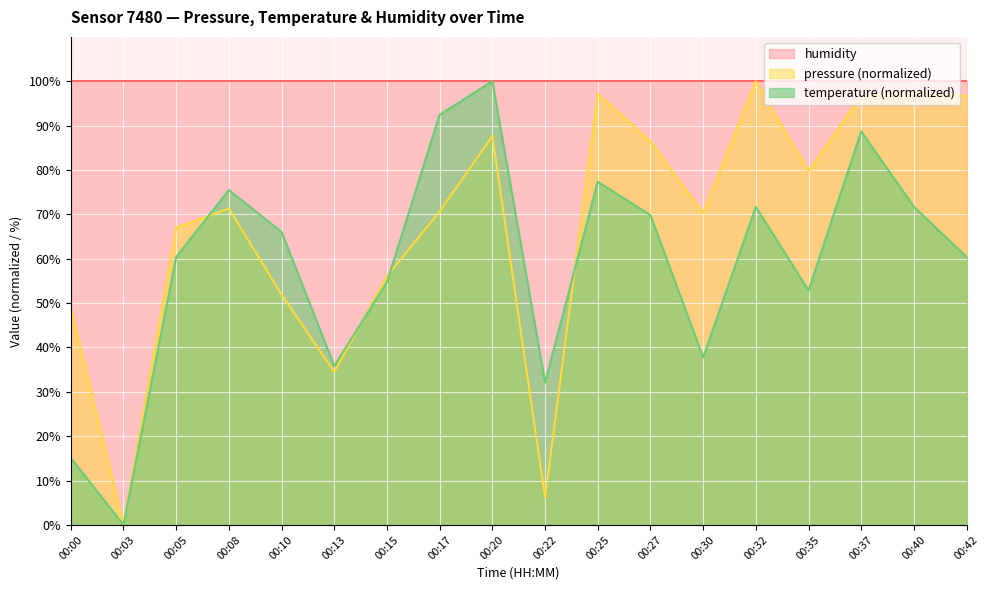

Which category has the lowest value in the pressure series?

00:03